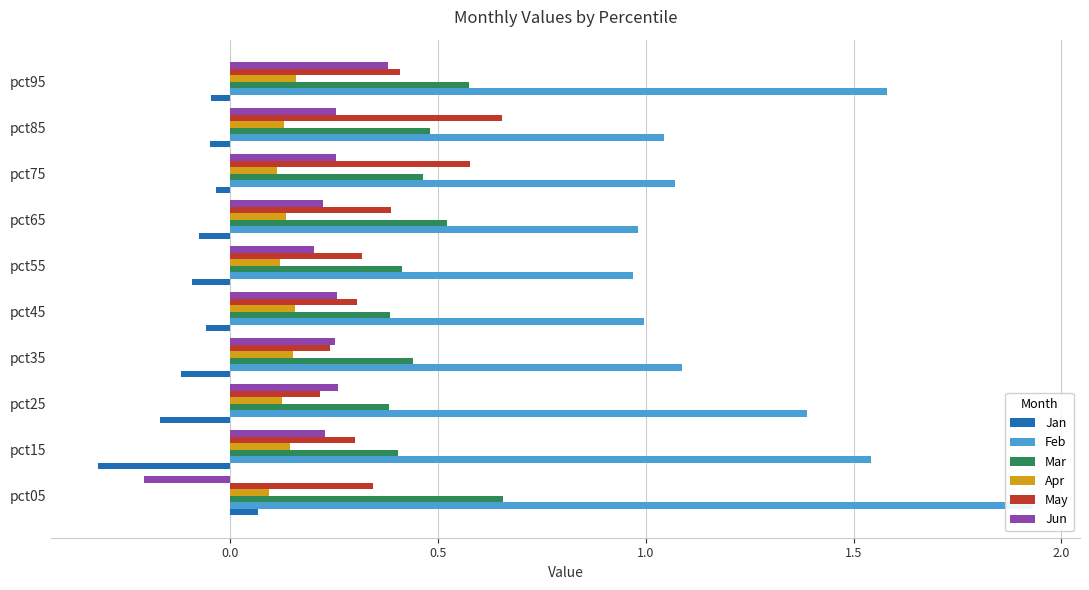

What are all the series names shown in the legend?

Jan, Feb, Mar, Apr, May, Jun